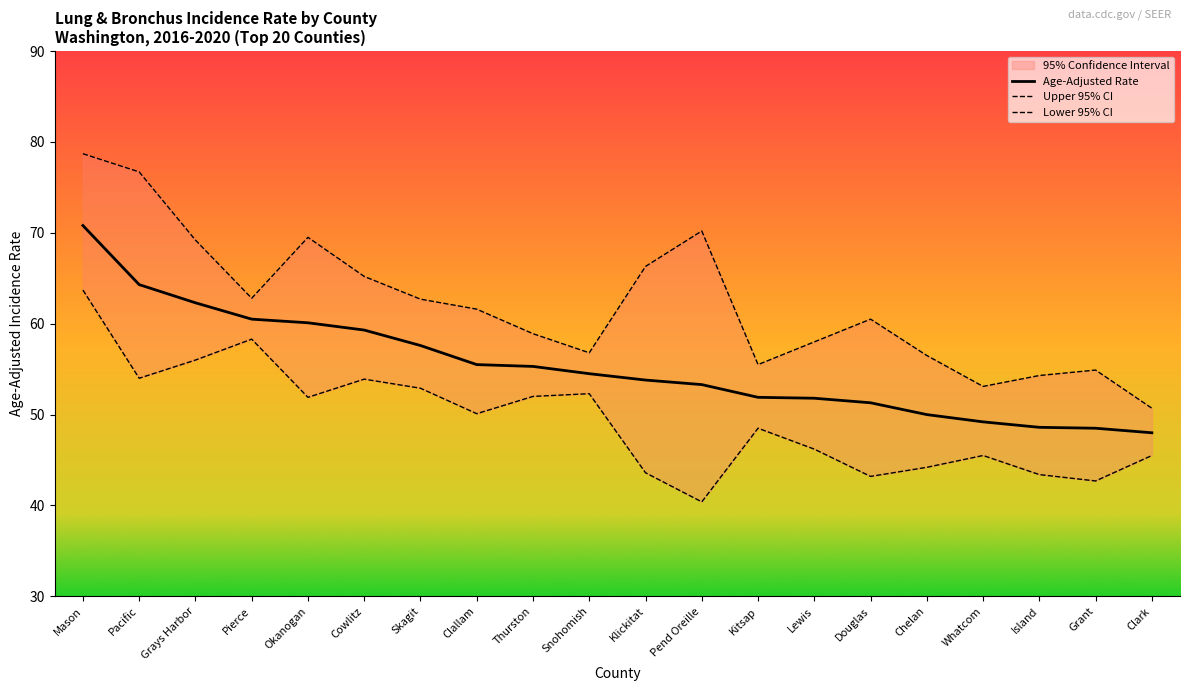

List the labels in order of Age-Adjusted Rate value, largest first.

Mason, Pacific, Grays Harbor, Pierce, Okanogan, Cowlitz, Skagit, Clallam, Thurston, Snohomish, Klickitat, Pend Oreille, Kitsap, Lewis, Douglas, Chelan, Whatcom, Island, Grant, Clark